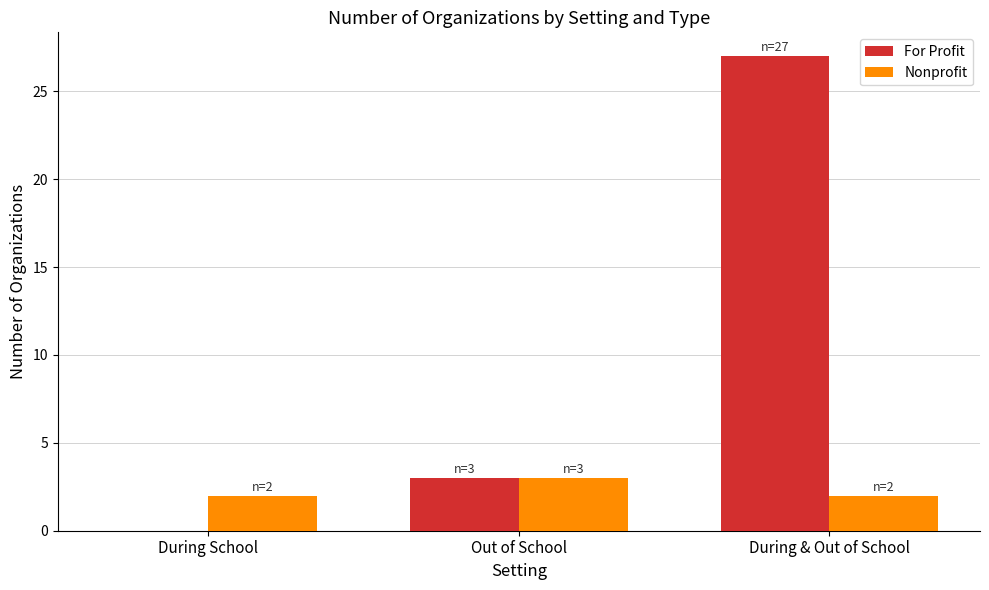

Which label corresponds to the largest value in the chart?

During & Out of School